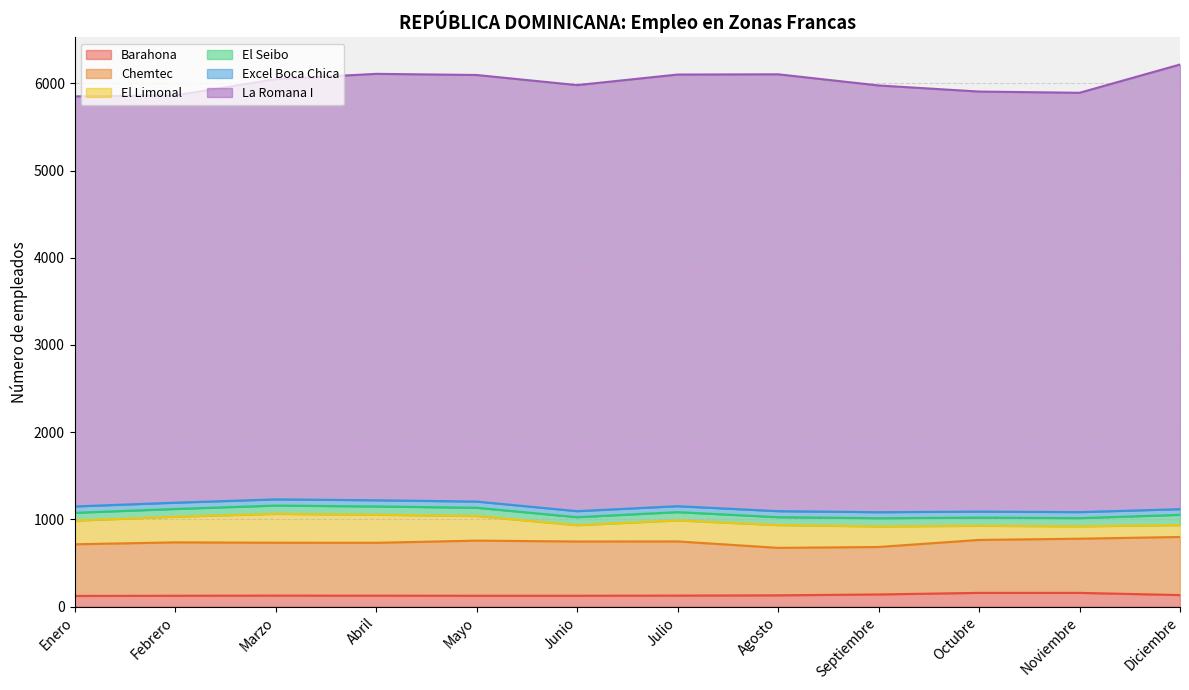

True or false: Chemtec has a value of 406 at Diciembre.

False